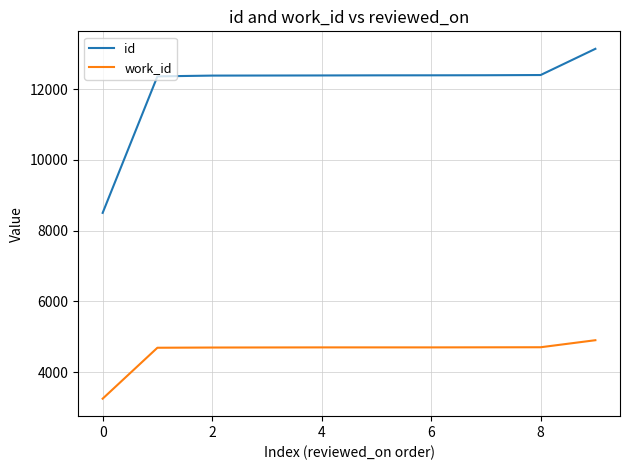

List the series in order of their peak value, highest first.

id, work_id